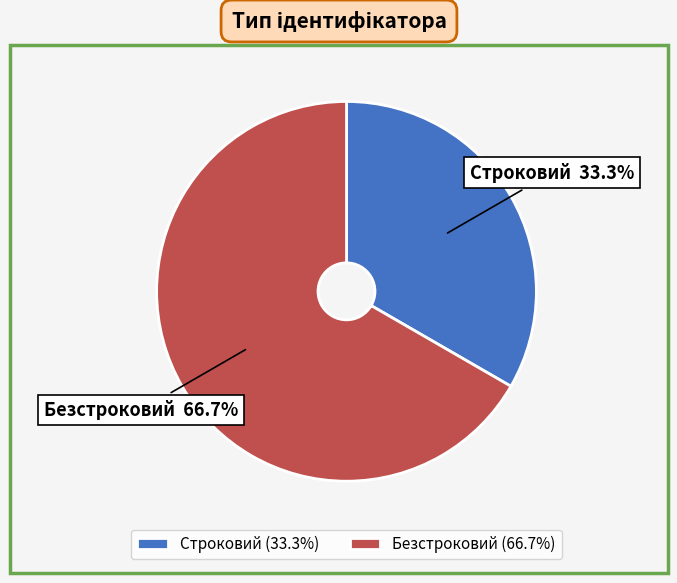

To the nearest percent, what is the difference between the largest and smallest slice percentages?

33%